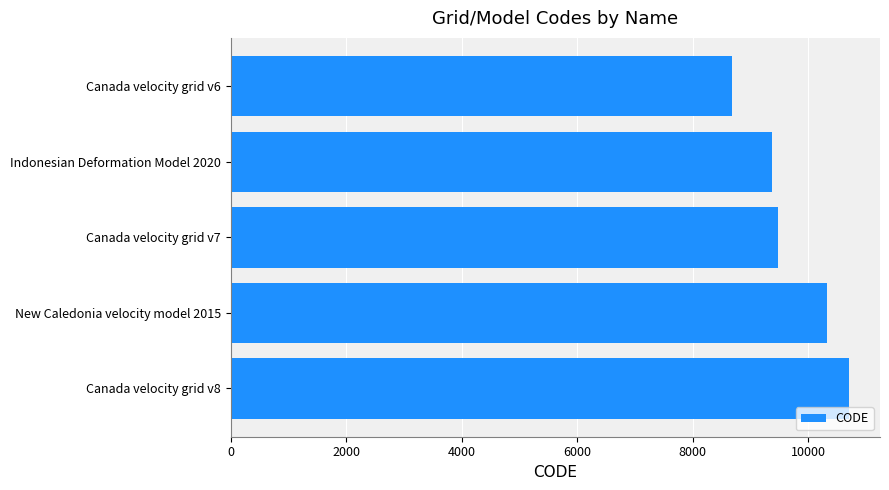

True or false: the data shows 5796 at Indonesian Deformation Model 2020.

False